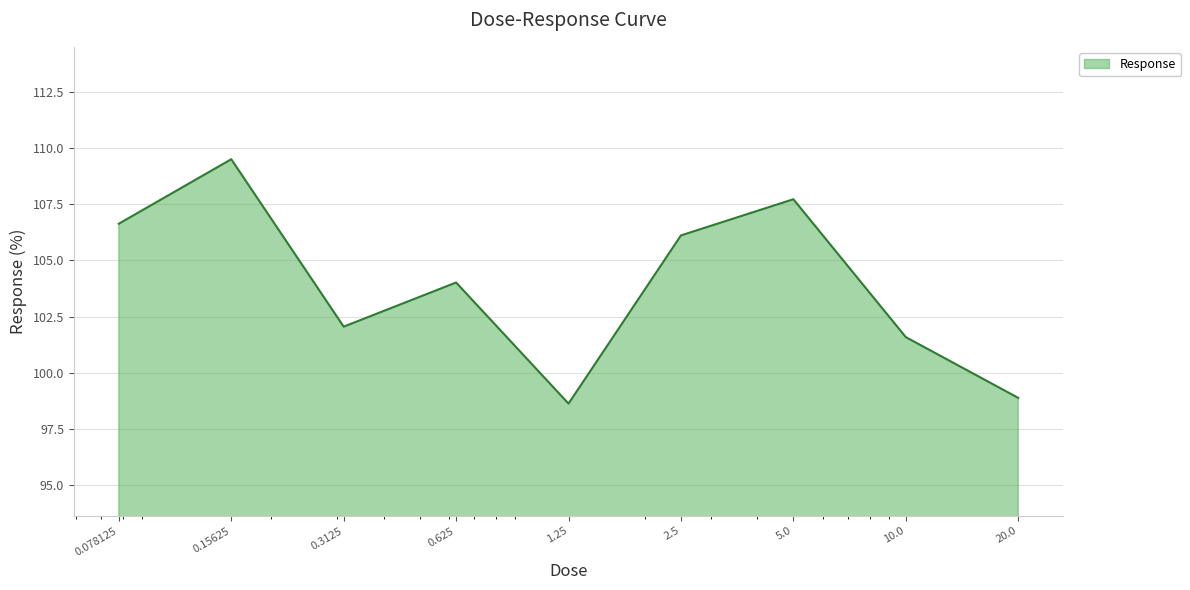

What is the minimum value shown in the chart?

98.6